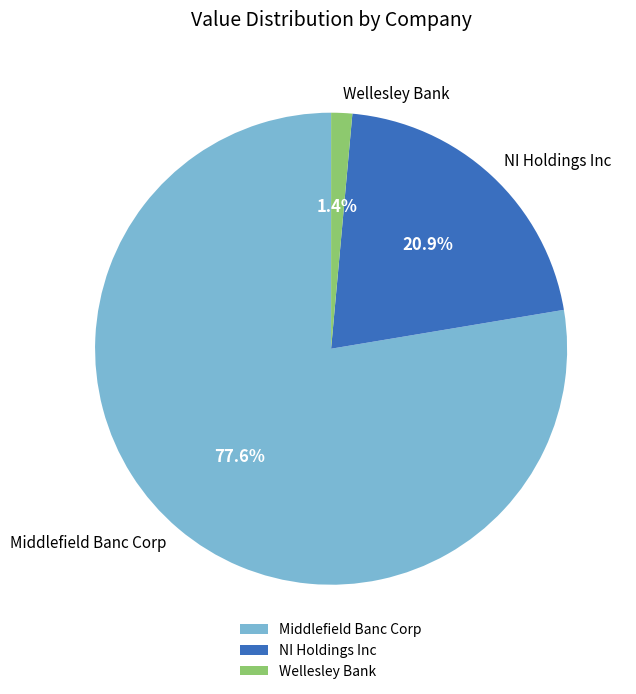

Which has a higher value, NI Holdings Inc or Middlefield Banc Corp?

Middlefield Banc Corp